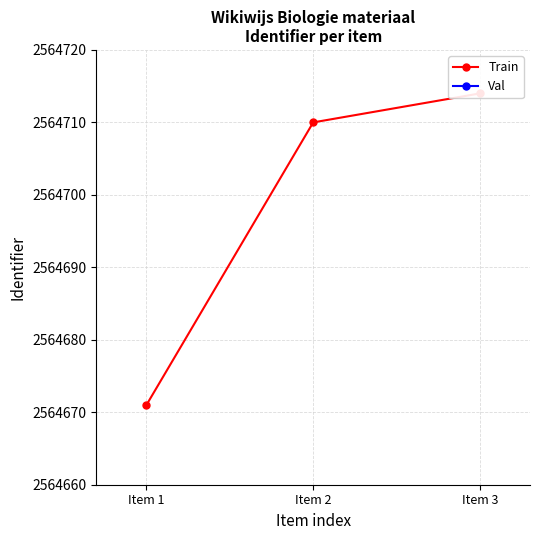

What value does the Val series have at Item 1?

2563901.6